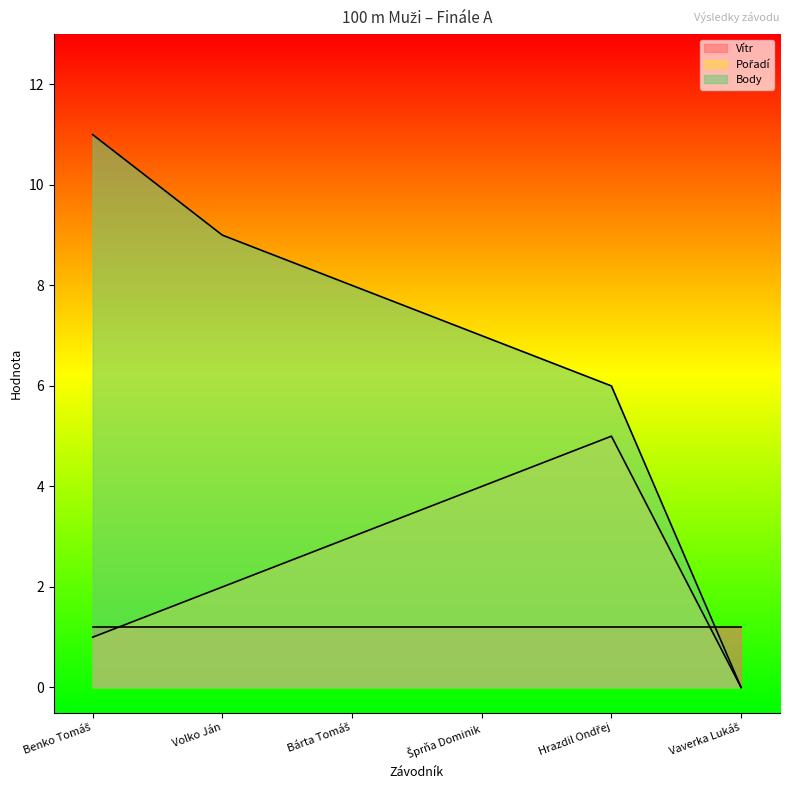

Rank the categories by Body value from lowest to highest.

Vaverka Lukáš, Hrazdil Ondřej, Šprňa Dominik, Bárta Tomáš, Volko Ján, Benko Tomáš